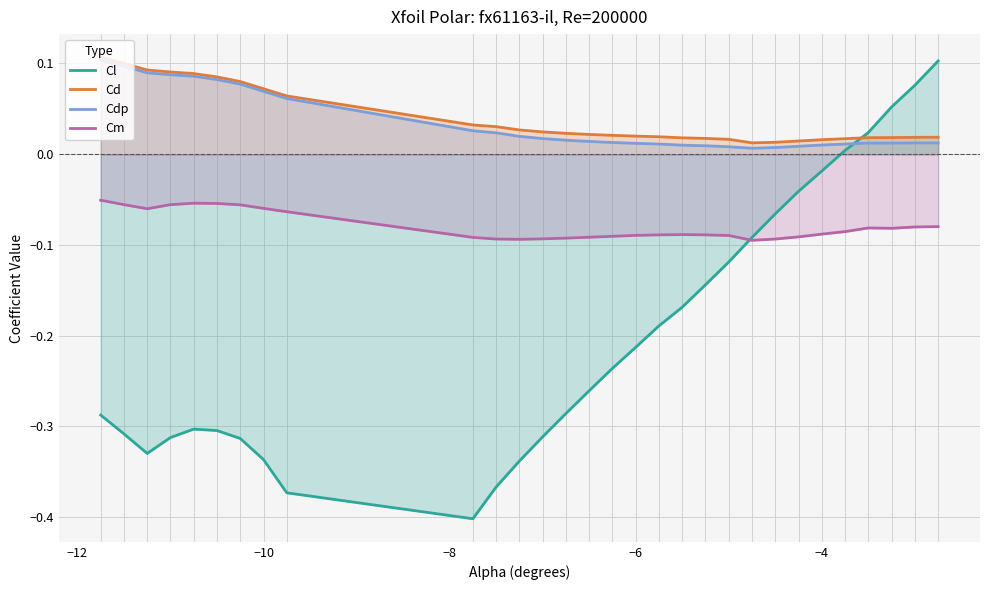

Which series has the widest spread of values?

Cl